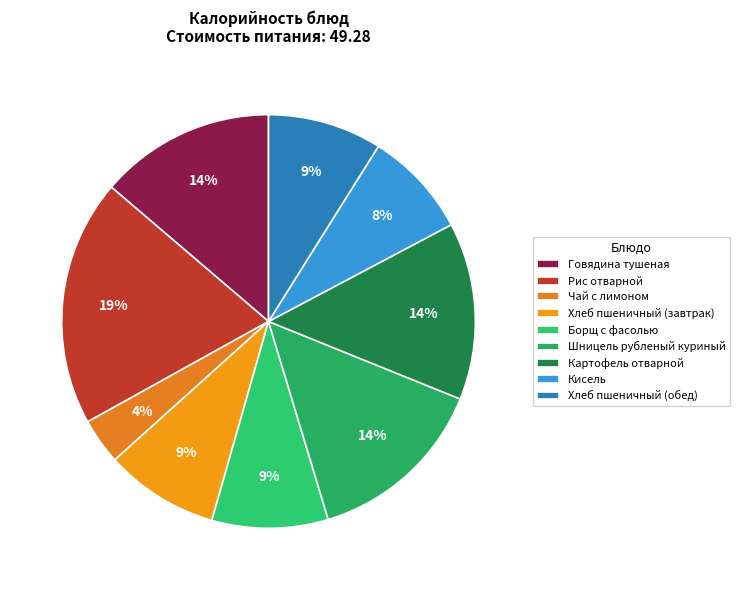

Does Чай с лимоном account for over 50% of the chart?

No